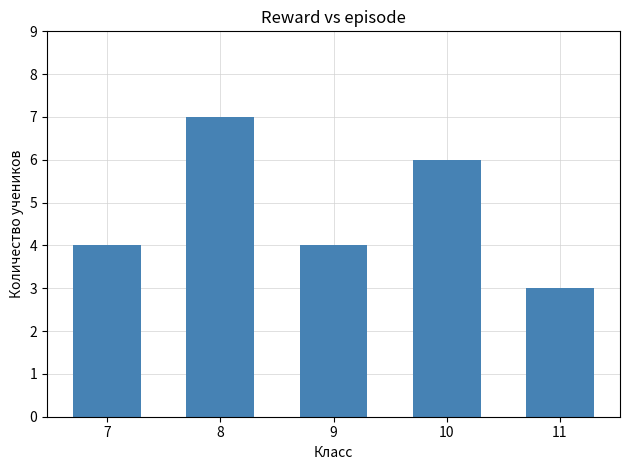

Which label corresponds to the smallest value in the chart?

11